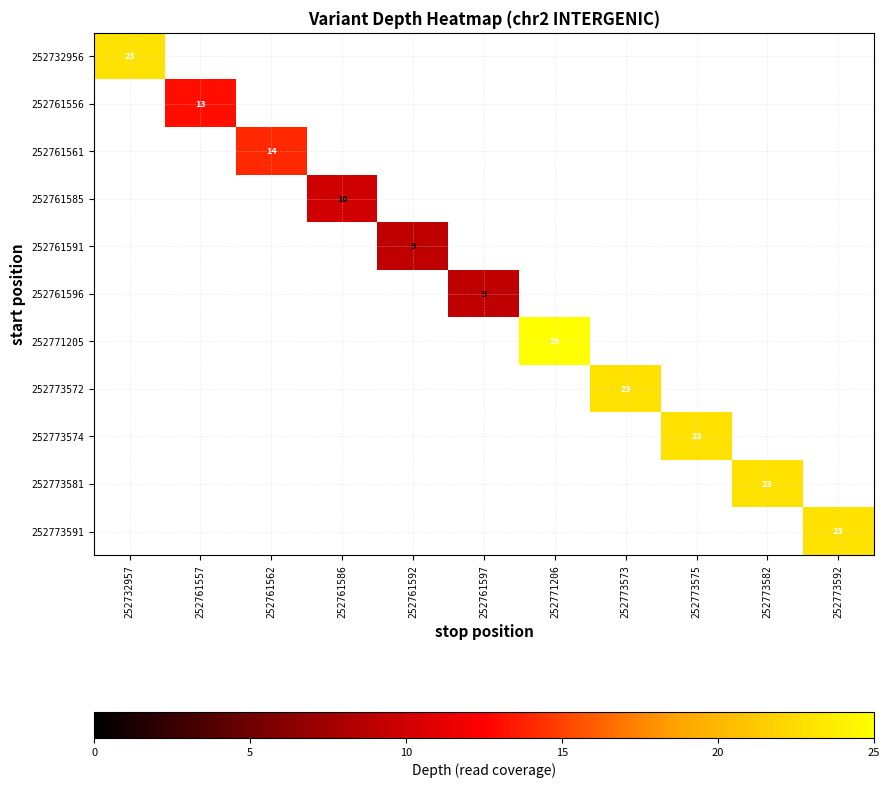

The 252773581 series shows 23 at 252773582. True or false?

True